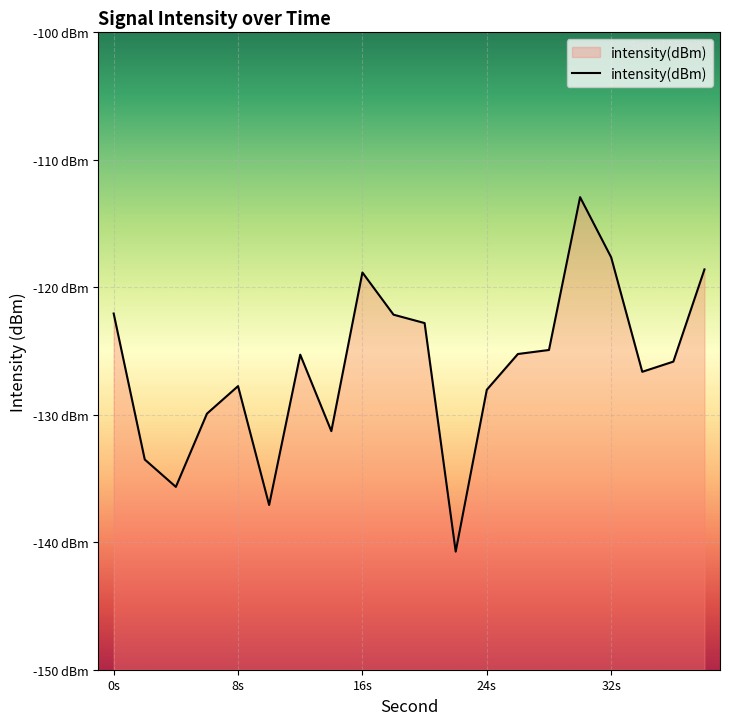

True or false: the data has more than 1 interior local peaks.

True